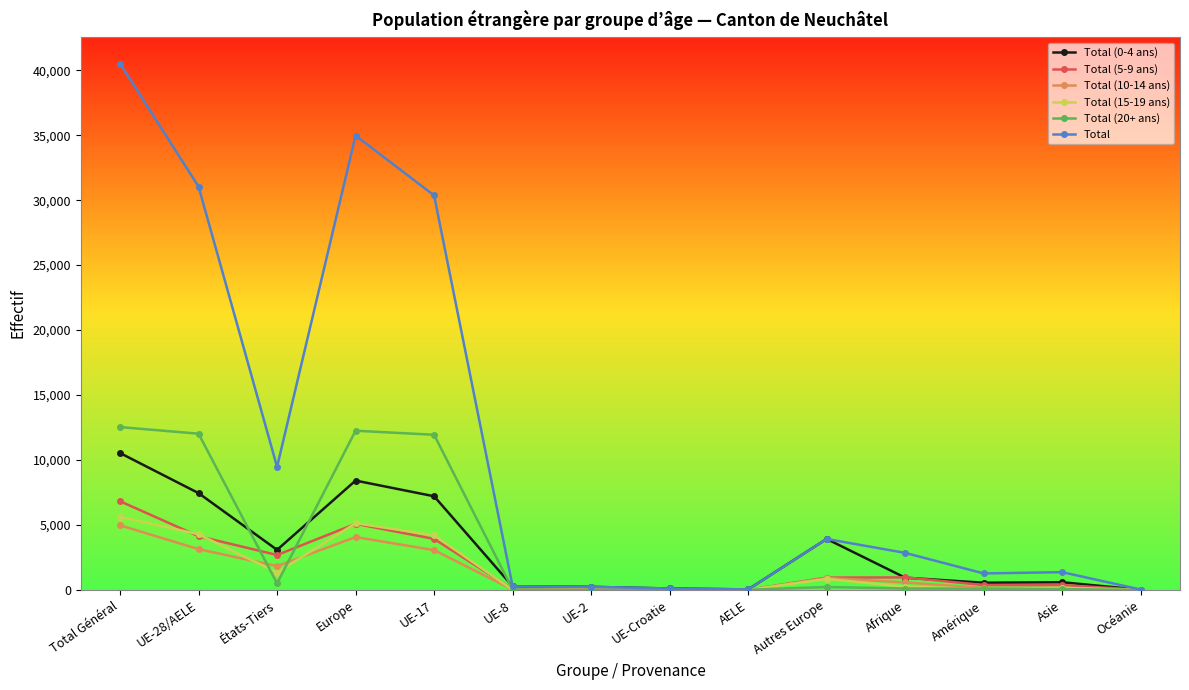

What is the sum of the Total values at Autres Europe and UE-Croatie?

4040